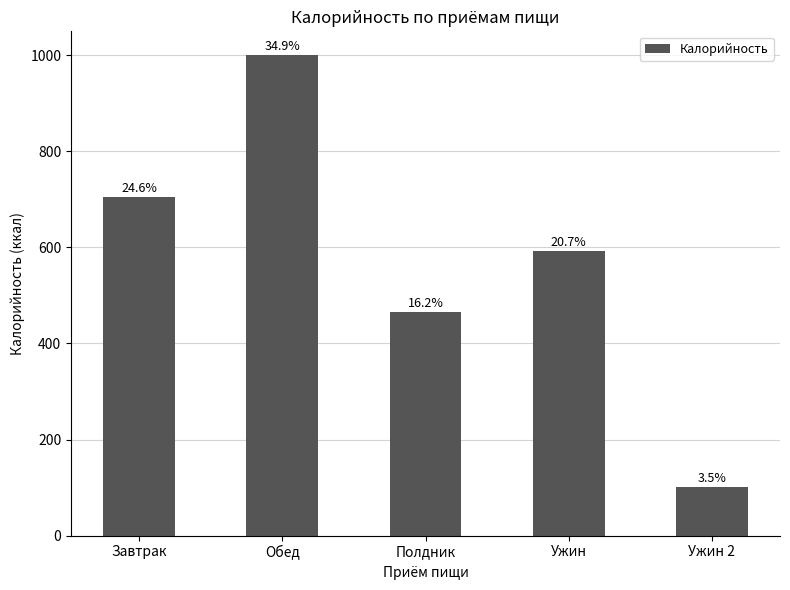

Which has a higher value, Ужин 2 or Ужин?

Ужин